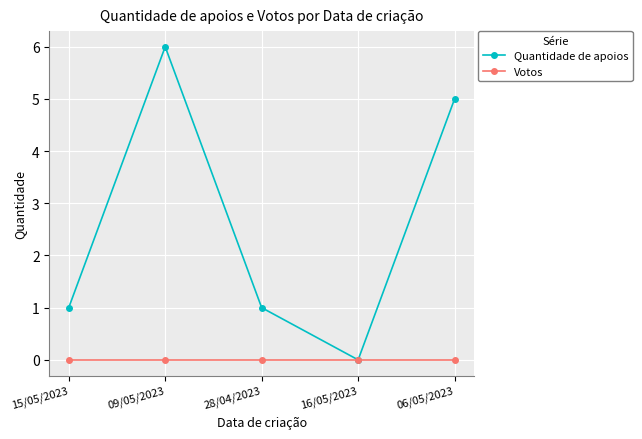

Reading right to left, list all the values displayed in this chart.

Quantidade de apoios: 5	0	1	6	1
Votos: 0	0	0	0	0